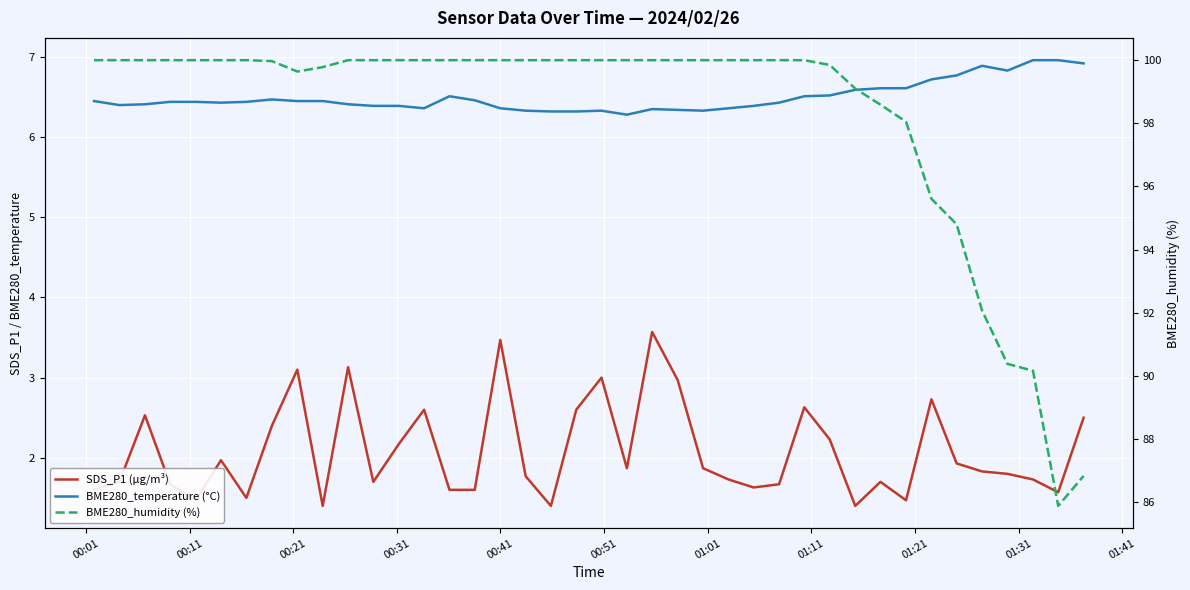

What is the value of the SDS_P1 (µg/m³) point at the 1st from the left?

1.6